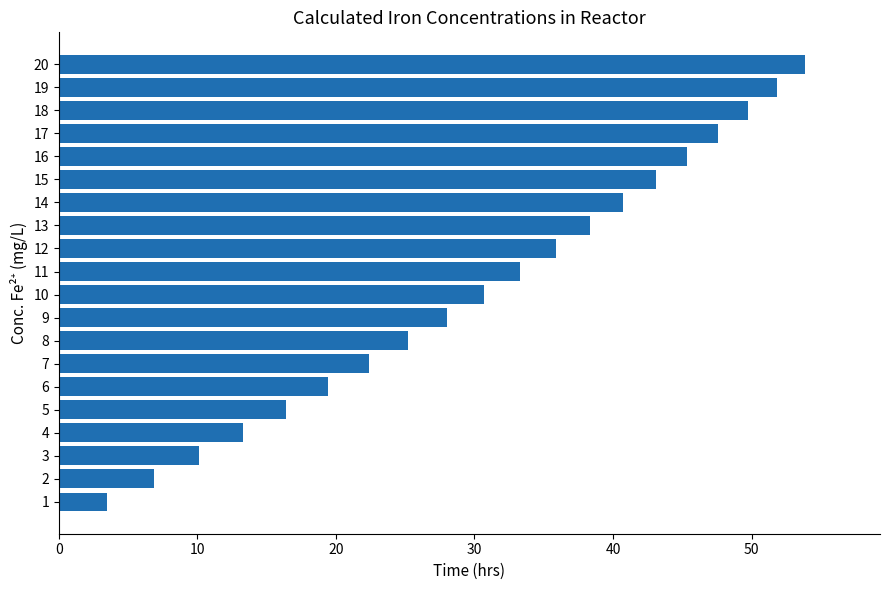

Count the number of categories in the chart.

20